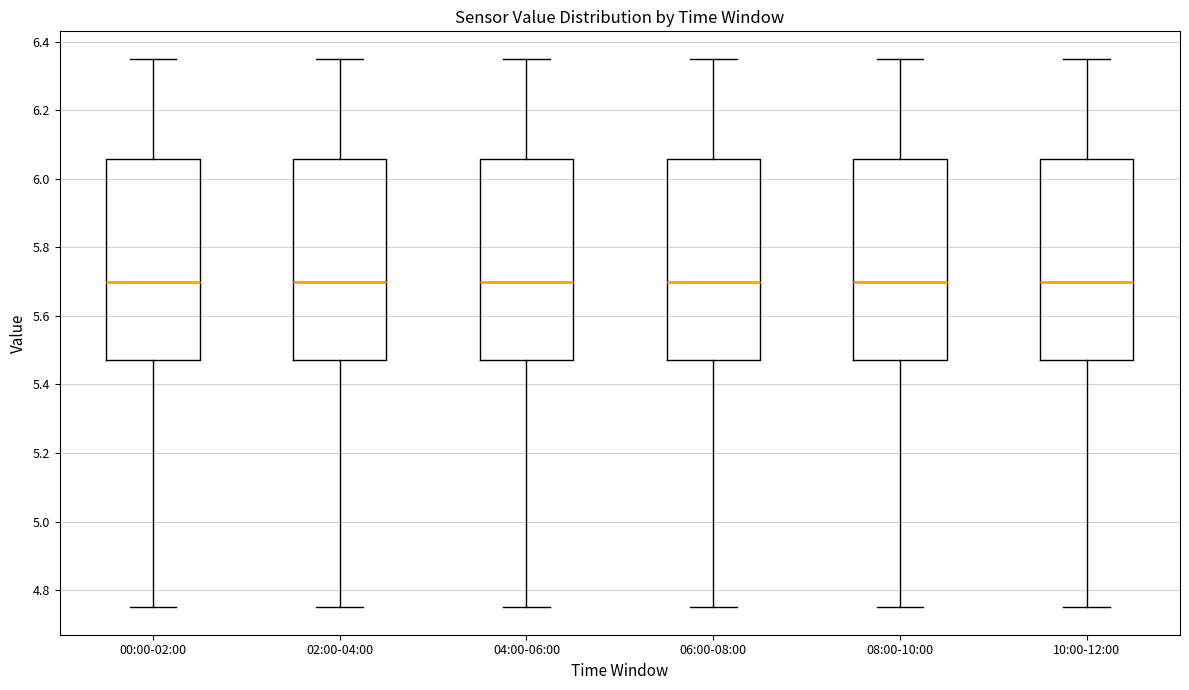

Reading left to right, read every box against the y-axis: the position of its median line, the range the box covers, and the ends of its whiskers. The values are not printed on the chart, so give them approximately, as read against the axis.

00:00-02:00: median 5.70, box 5.48 to 6.06, whiskers 4.76 to 6.36
02:00-04:00: median 5.70, box 5.48 to 6.06, whiskers 4.76 to 6.36
04:00-06:00: median 5.70, box 5.48 to 6.06, whiskers 4.76 to 6.36
06:00-08:00: median 5.70, box 5.48 to 6.06, whiskers 4.76 to 6.36
08:00-10:00: median 5.70, box 5.48 to 6.06, whiskers 4.76 to 6.36
10:00-12:00: median 5.70, box 5.48 to 6.06, whiskers 4.76 to 6.36